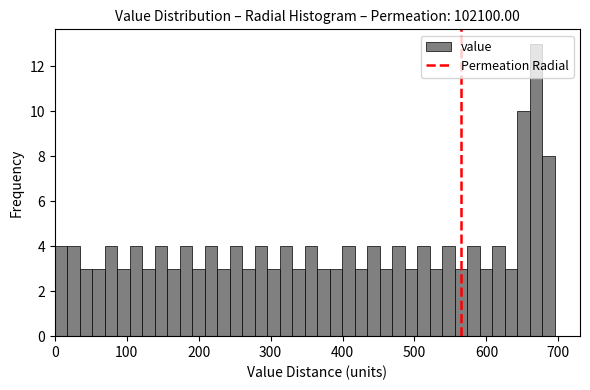

Read against the x-axis, roughly where is the centre of the tallest bar?

670